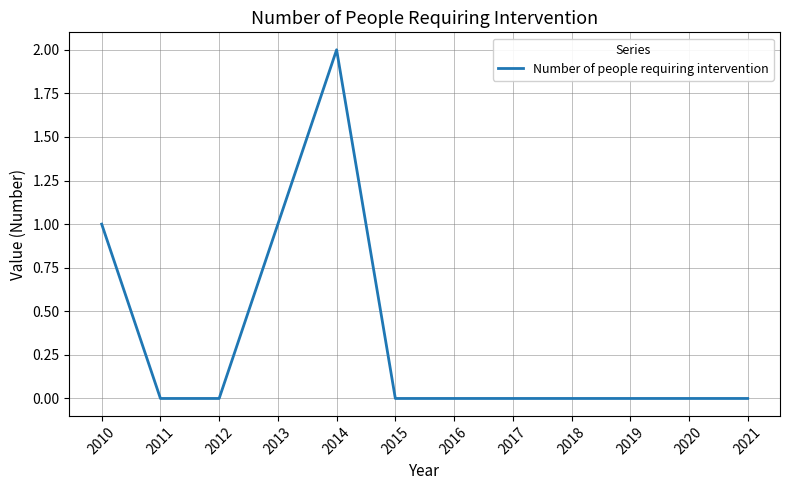

What is the greatest value displayed?

2